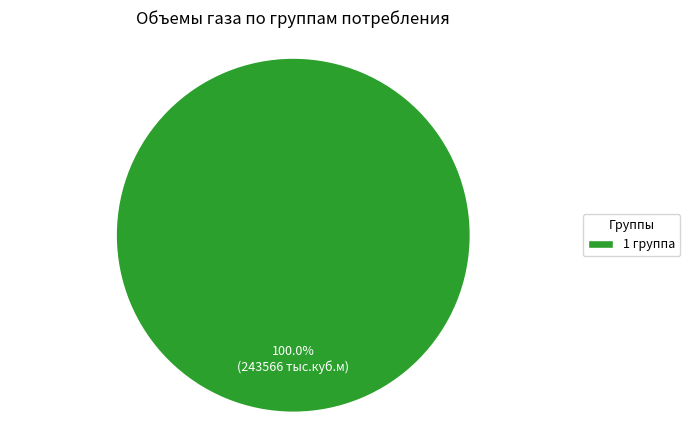

Is there any slice that represents more than half of the pie?

Yes